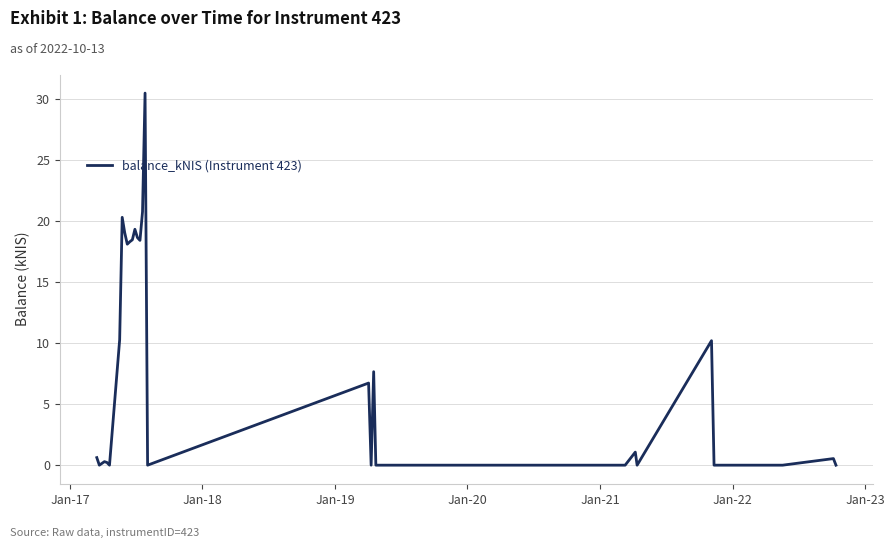

What is the difference between the maximum and minimum values?

30.5